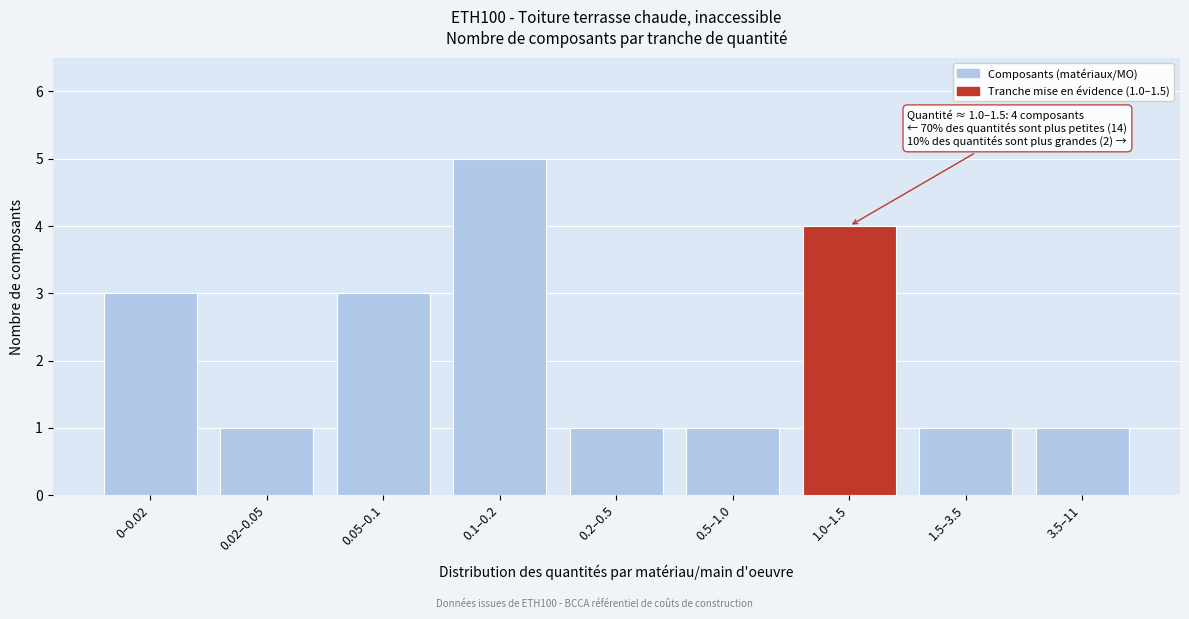

Reading left to right, list all the values displayed in this chart.

3	1	3	5	1	1	4	1	1